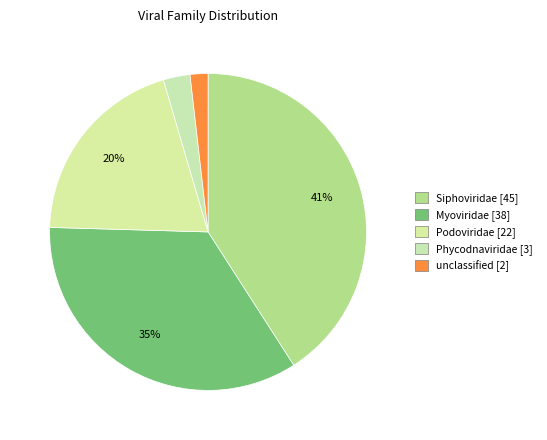

Is there any slice that represents more than half of the pie?

No